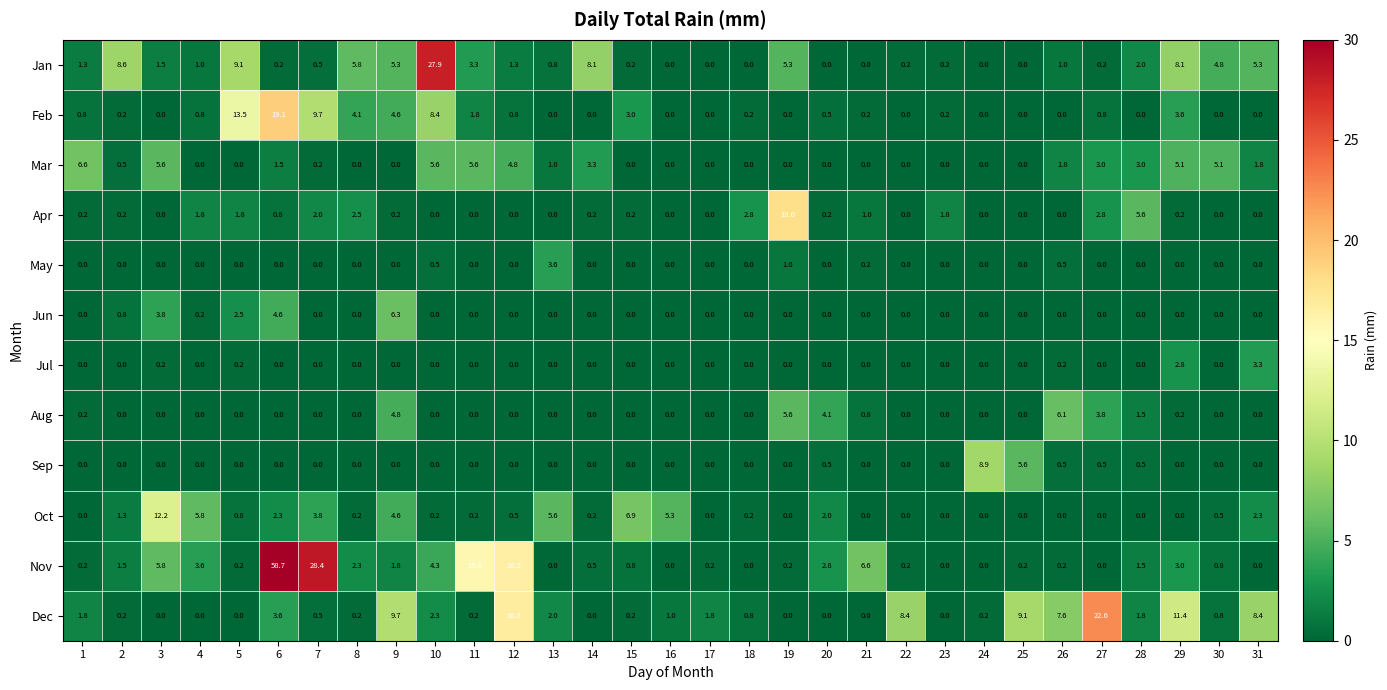

What is the sum of the Apr values at 19 and 11?

18.0